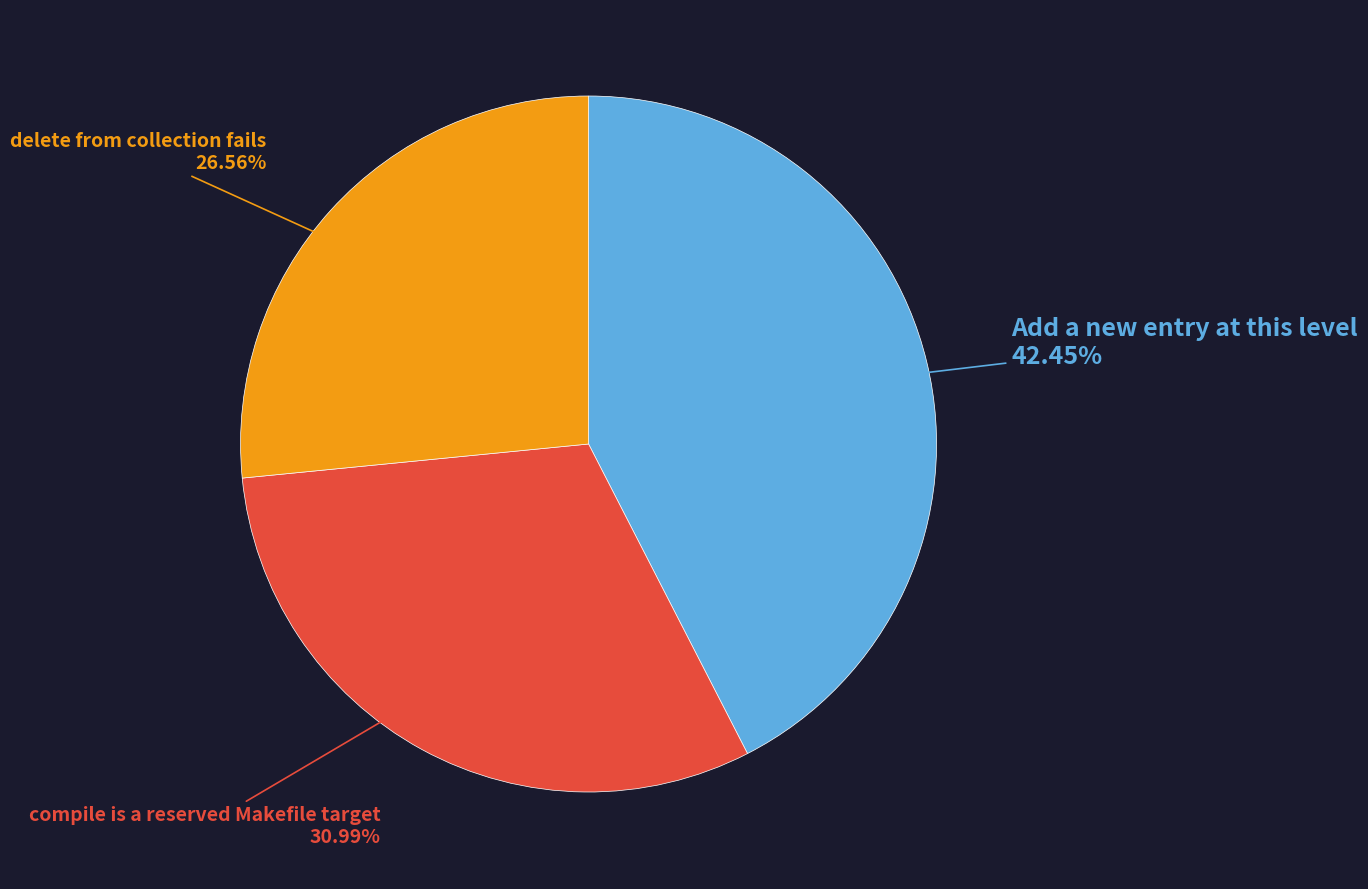

How much of the chart is everything except compile is a reserved Makefile target?

69.0%